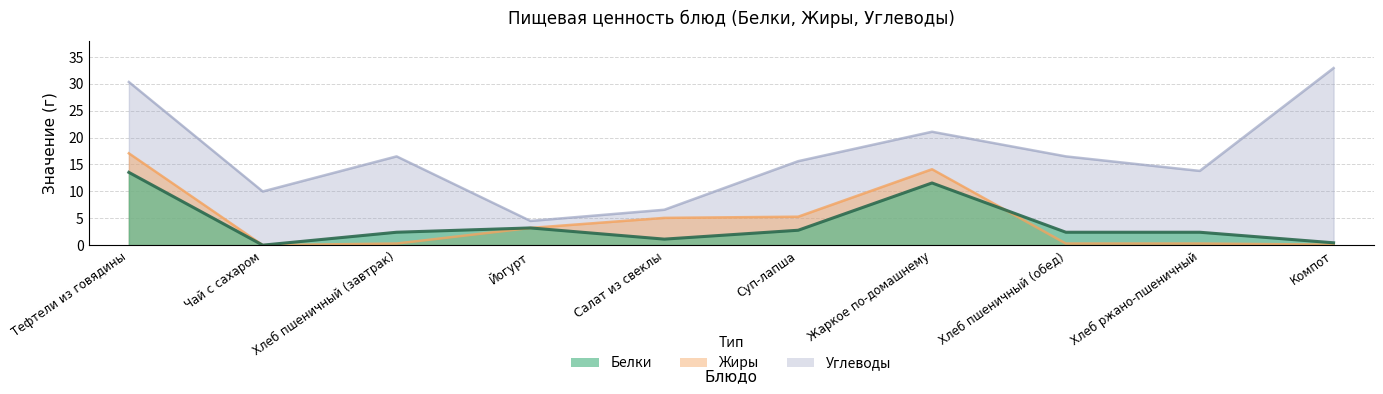

How many interior local valleys does the Углеводы series have?

3